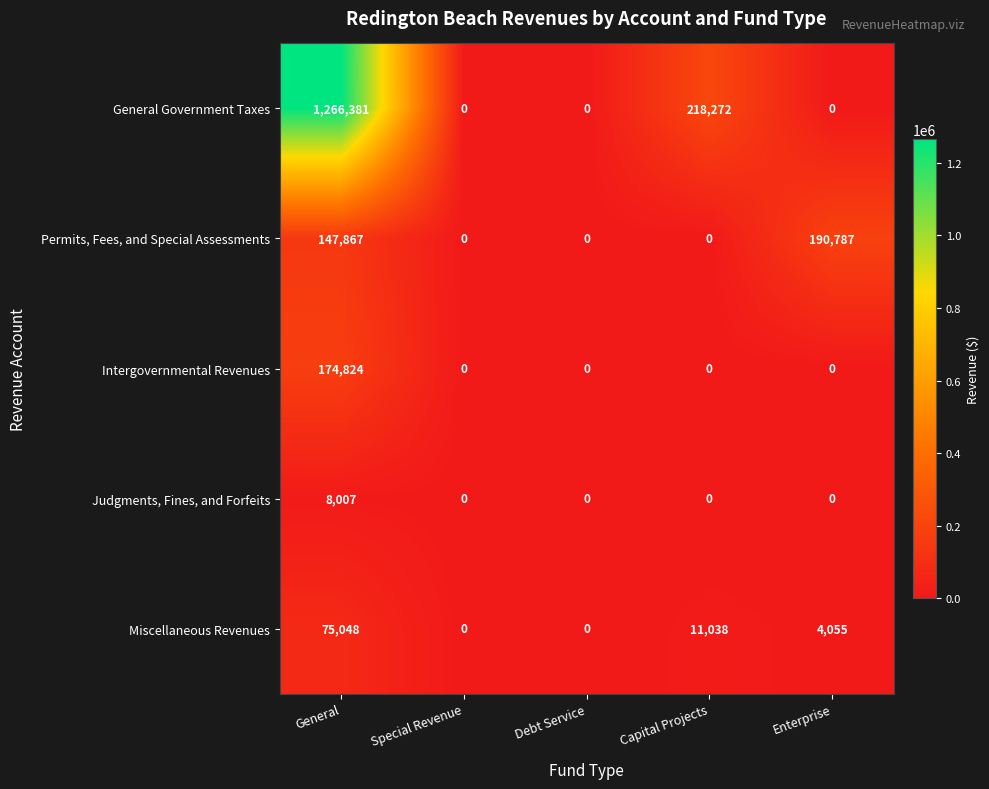

Between Debt Service and Enterprise, which series saw the biggest shift?

Permits, Fees, and Special Assessments